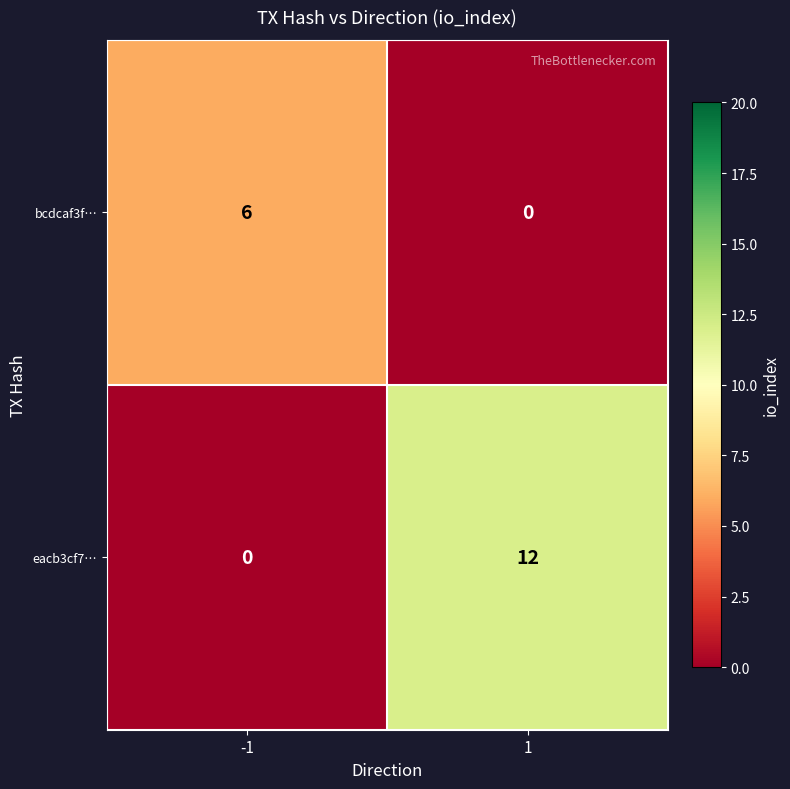

What is the sum of the eacb3cf7… values at -1 and 1?

12